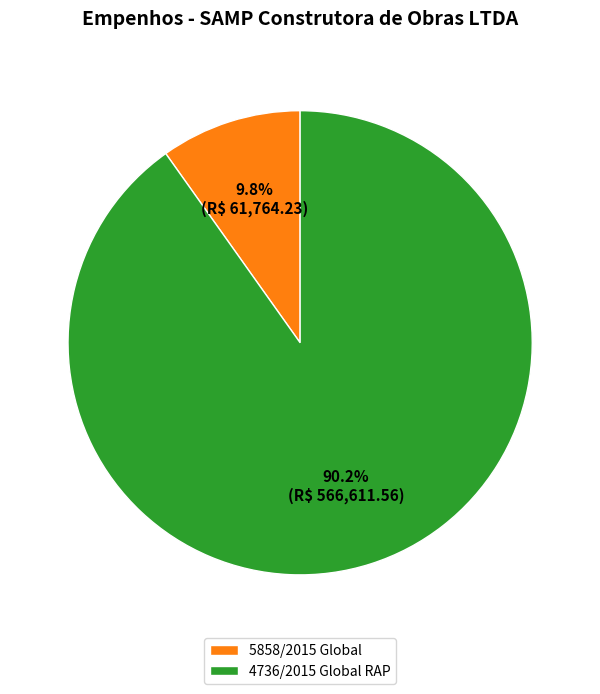

True or false: 5858/2015 Global accounts for 17% of the total.

False